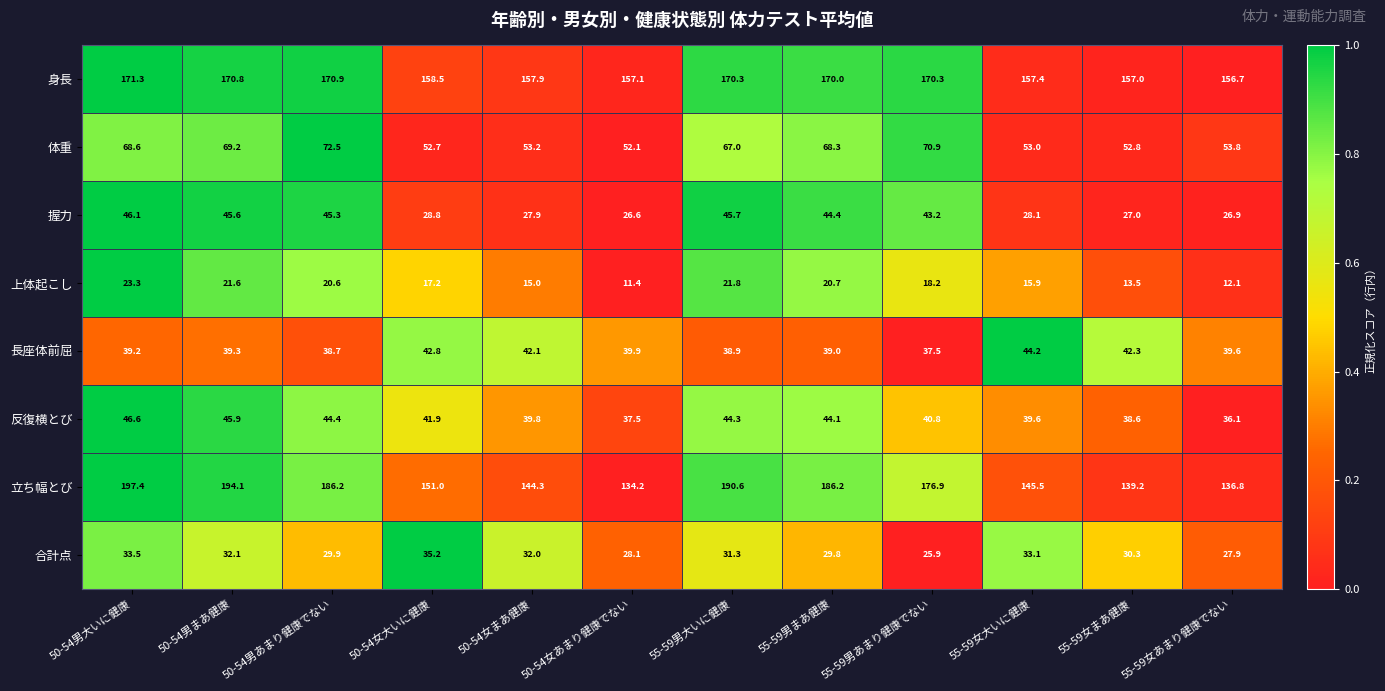

Is it true that 立ち幅とび equals 61.8 at 50-54男まあ健康?

False